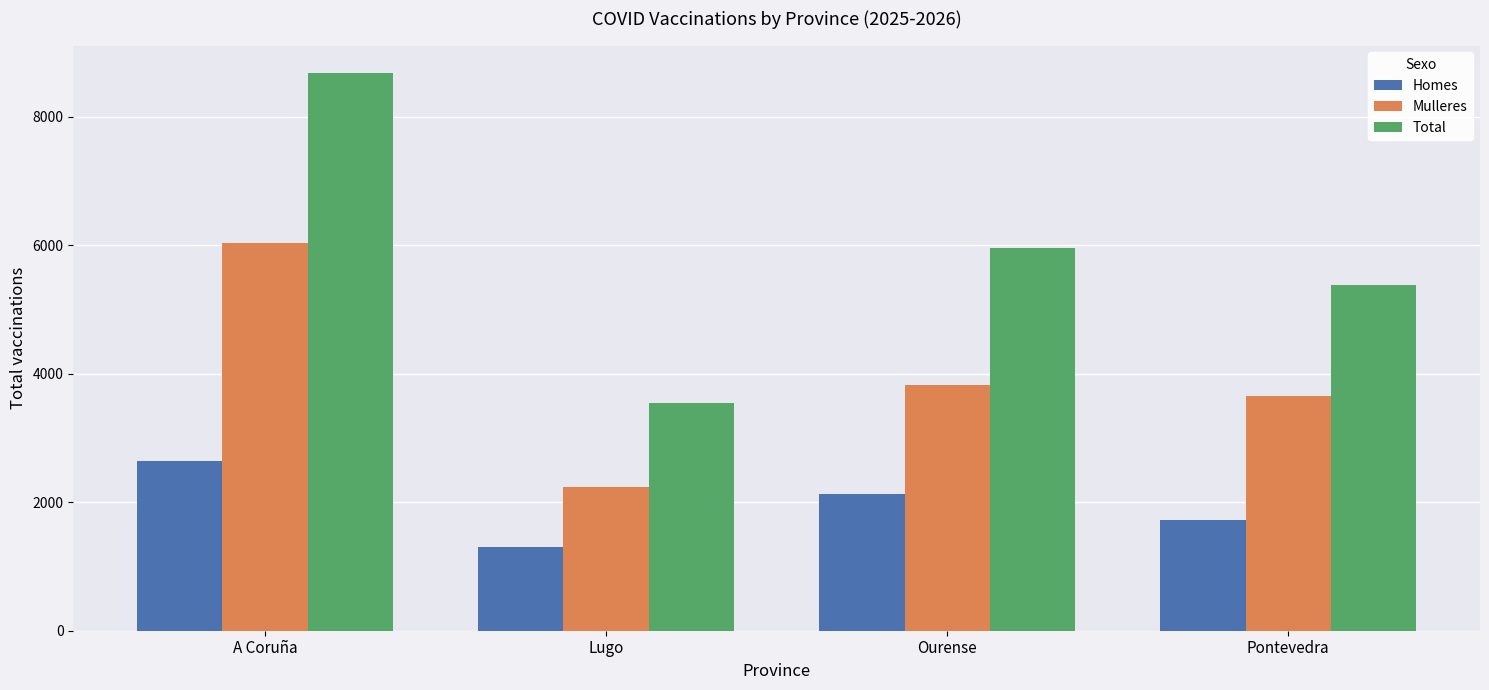

Which series has the widest spread of values?

Total